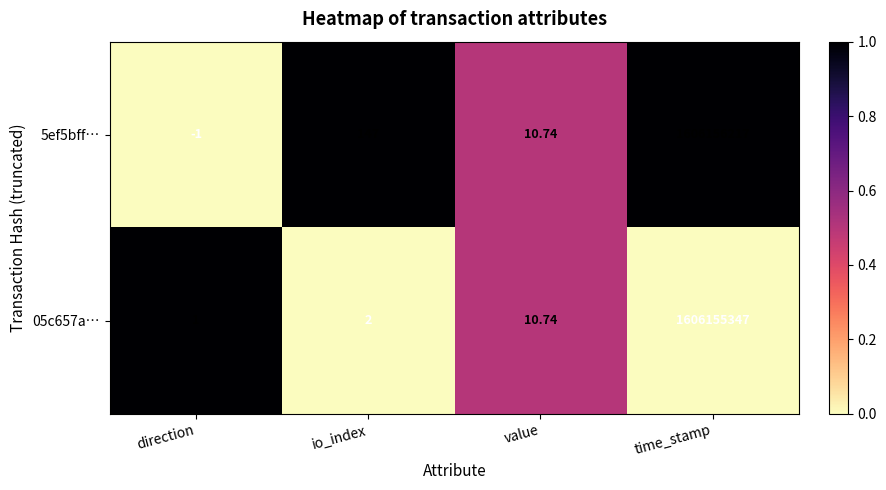

At which category is the sum across all series the highest?

time_stamp